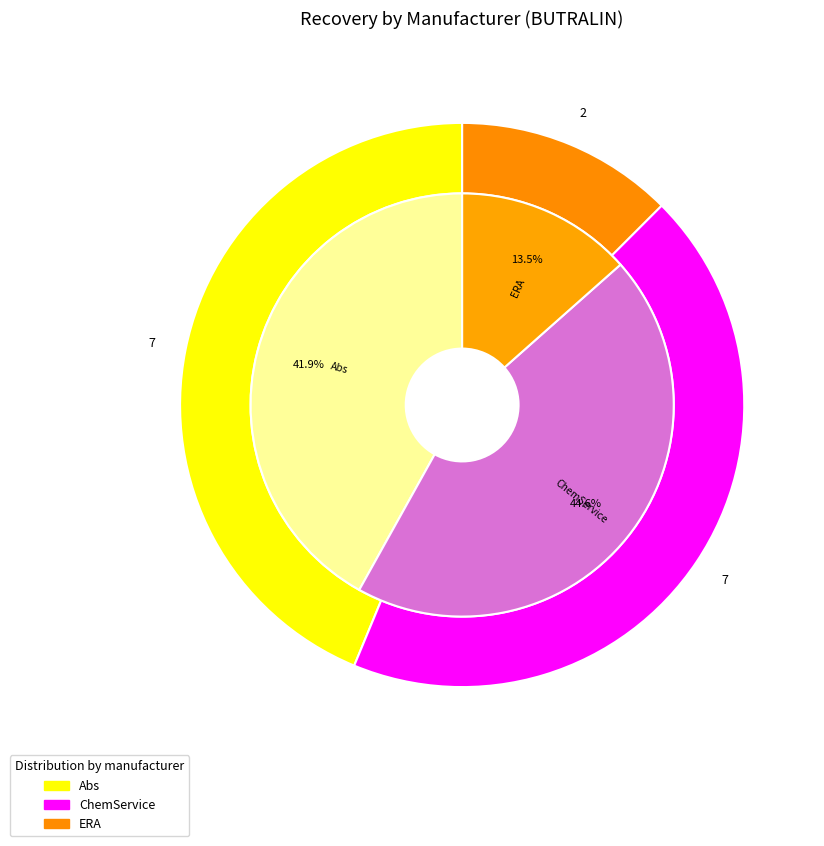

Does any single category account for the majority?

No